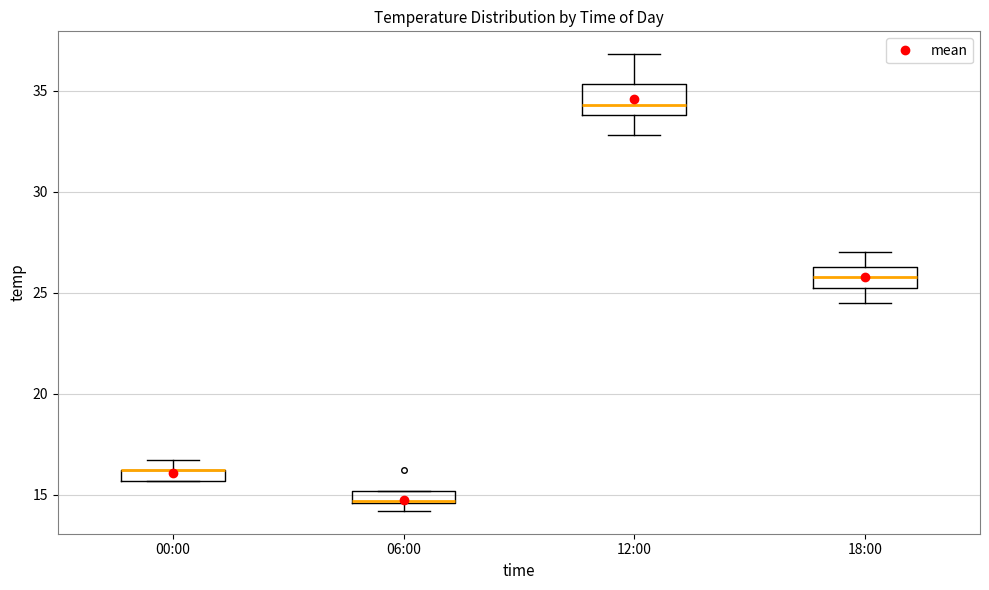

Where is the upper edge of the box for 00:00 on the y-axis? The values are not printed on the chart, so give them approximately, as read against the axis.

16.0